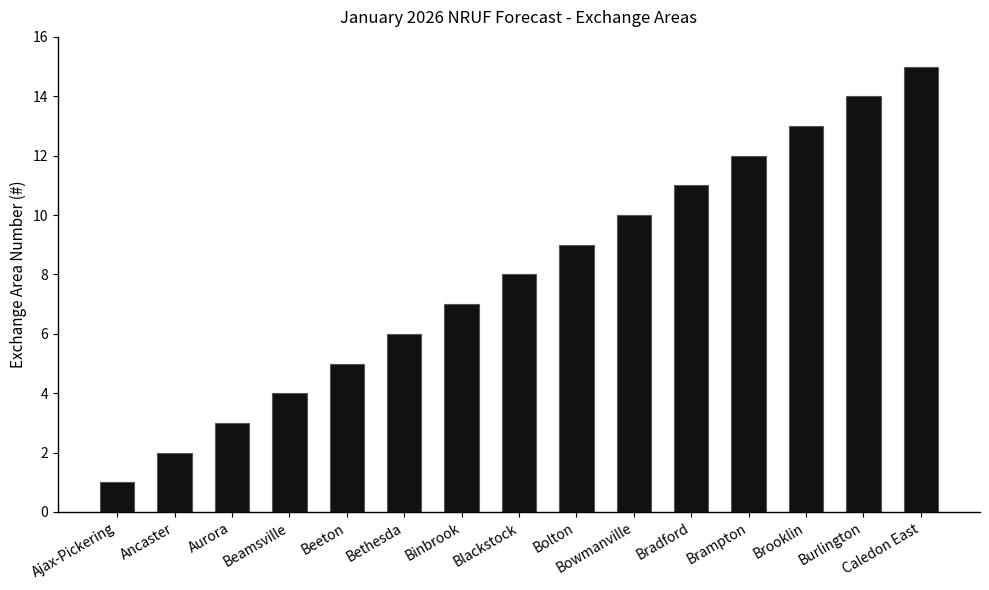

List the labels in order of value, smallest first.

Ajax-Pickering, Ancaster, Aurora, Beamsville, Beeton, Bethesda, Binbrook, Blackstock, Bolton, Bowmanville, Bradford, Brampton, Brooklin, Burlington, Caledon East